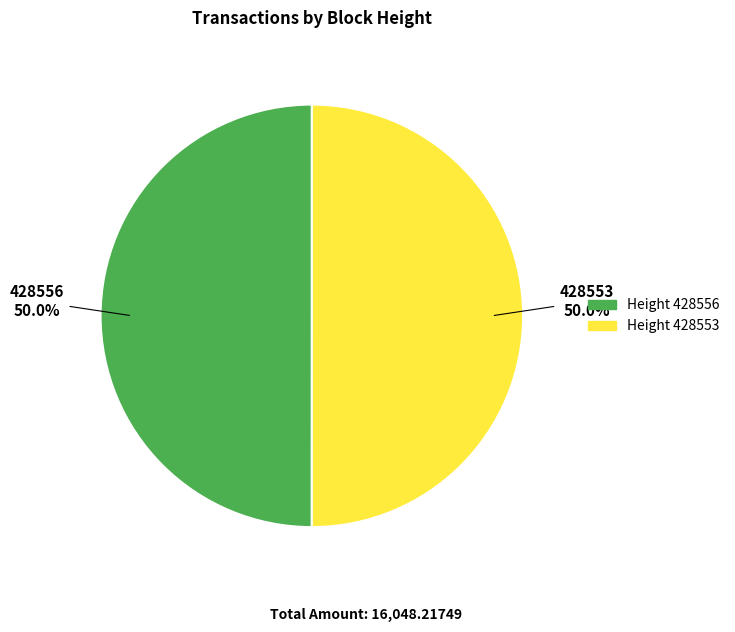

Approximately how many times larger is the value at Height 428556 compared to Height 428553?

1.0